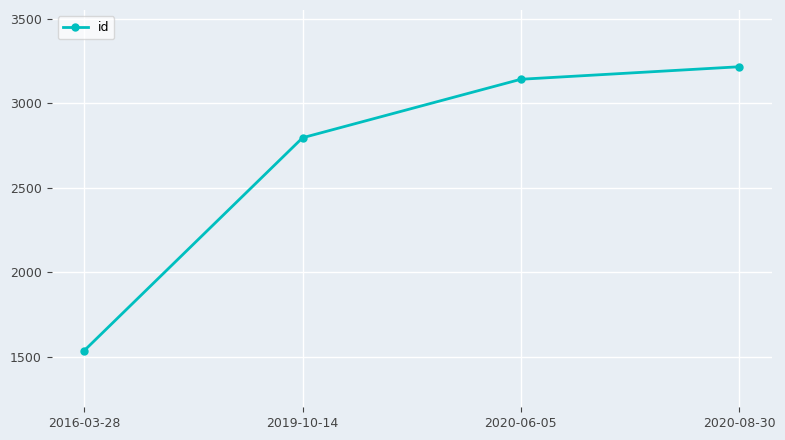

What is the difference between the second highest and minimum values?

1605